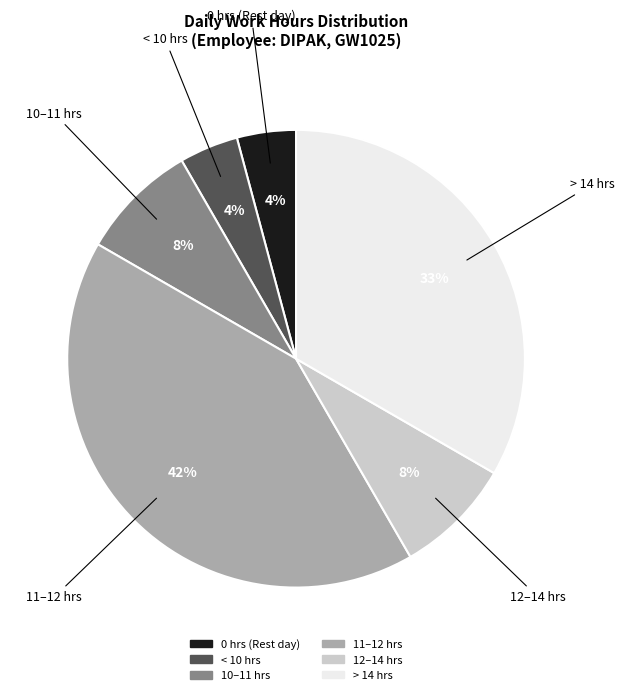

To the nearest percent, what is the average slice percentage?

17%